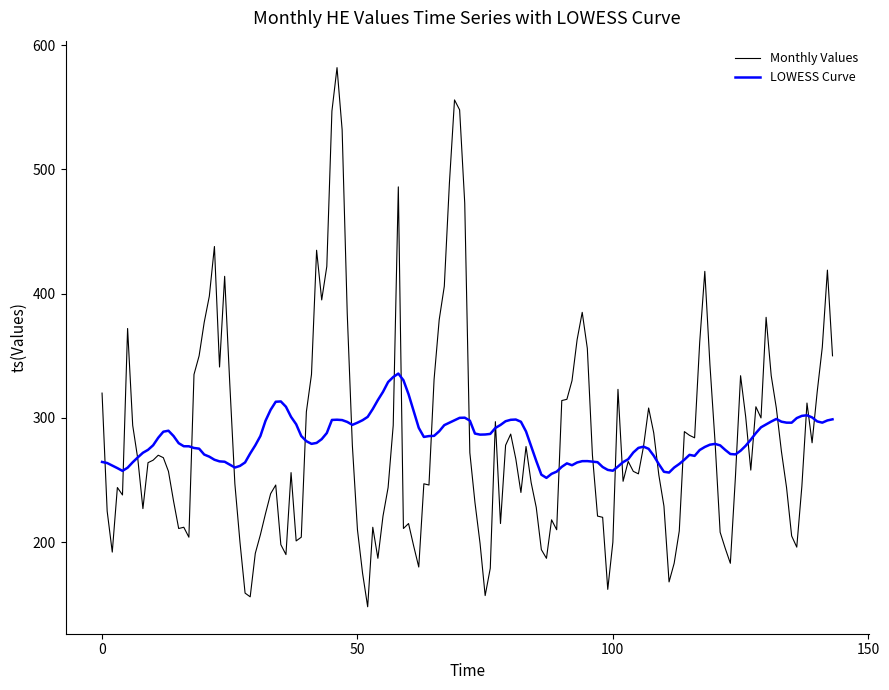

Which series has the widest spread of values?

Monthly Values